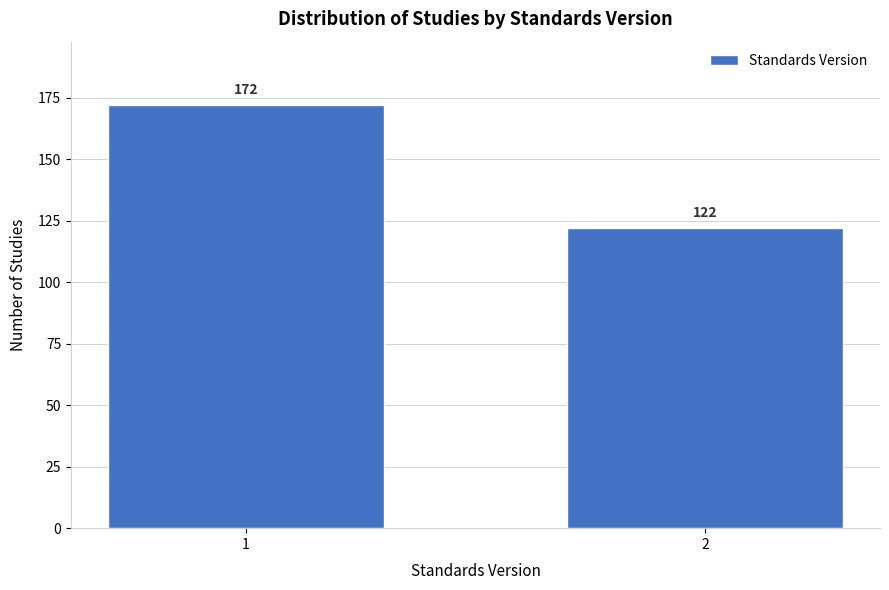

Reading left to right, transcribe all the data shown in this chart.

172	122